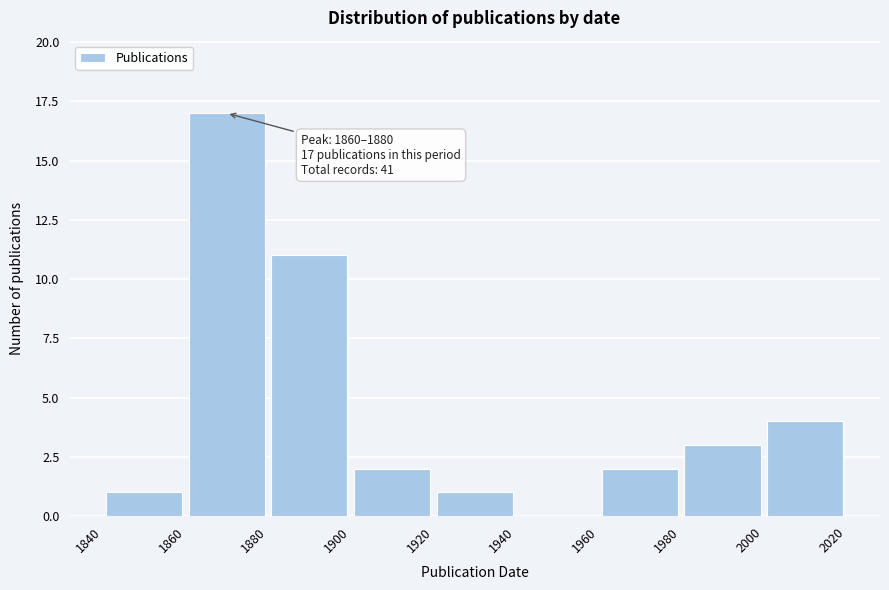

Which range on the x-axis has the tallest bar?

1860 to 1880